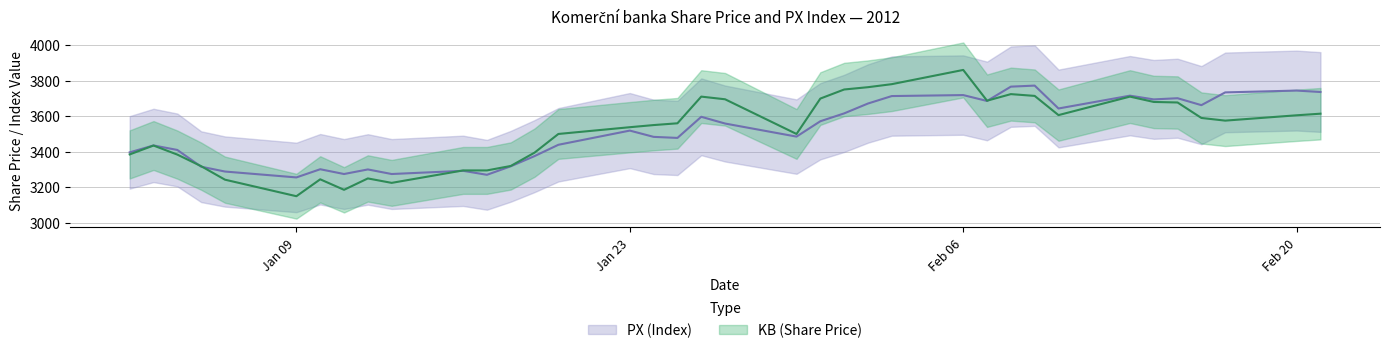

Which series has the largest total across all categories?

KB